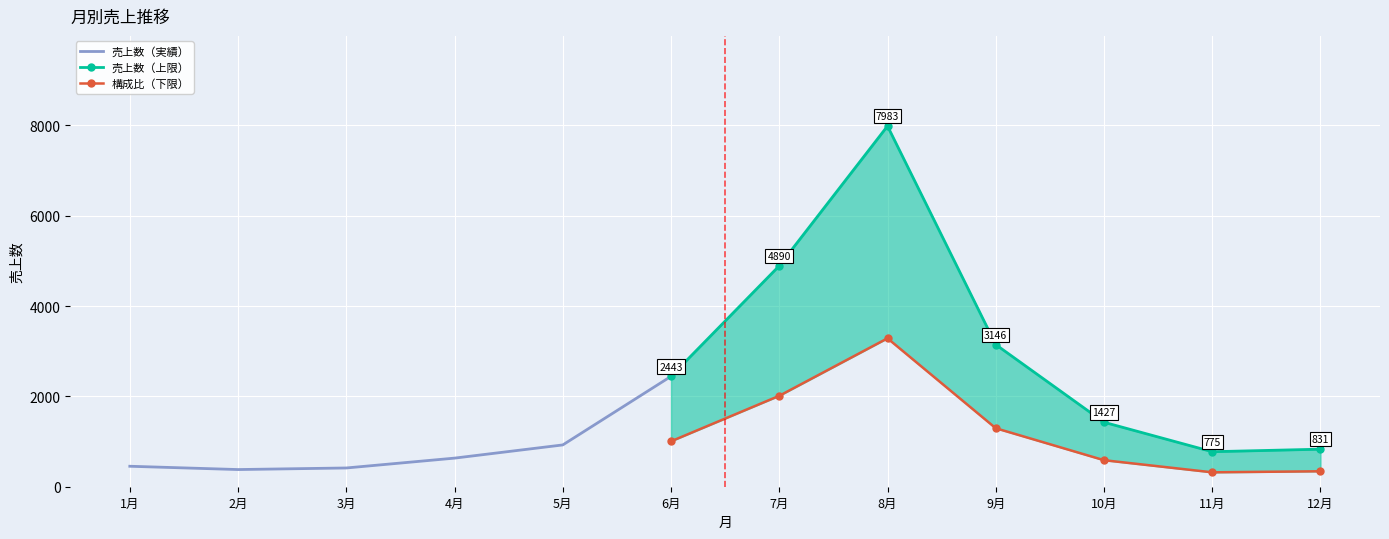

True or false: 売上数 has more than 2 interior local peaks.

False